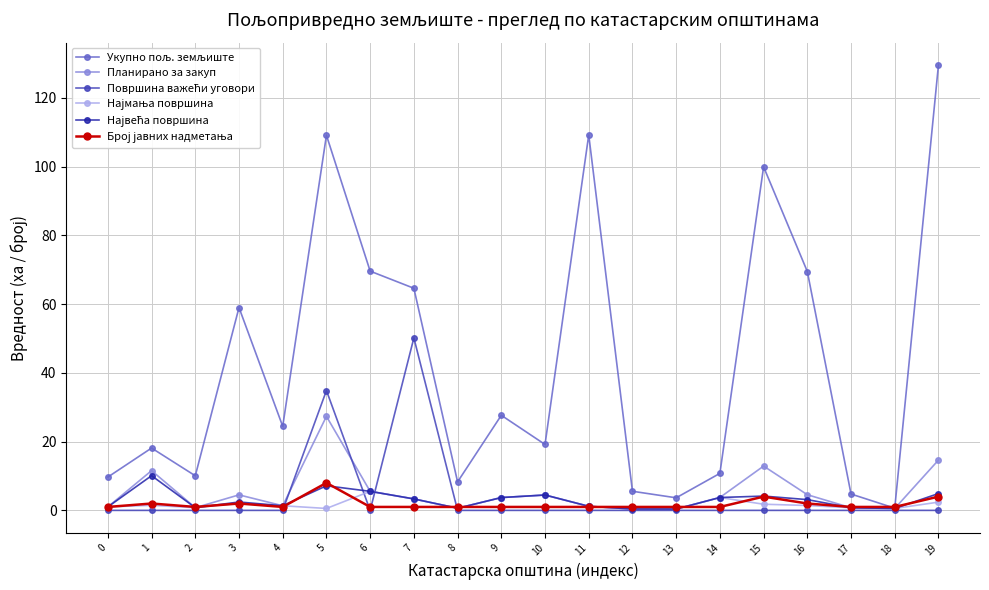

Where is the first local minimum for Планирано за закуп?

2